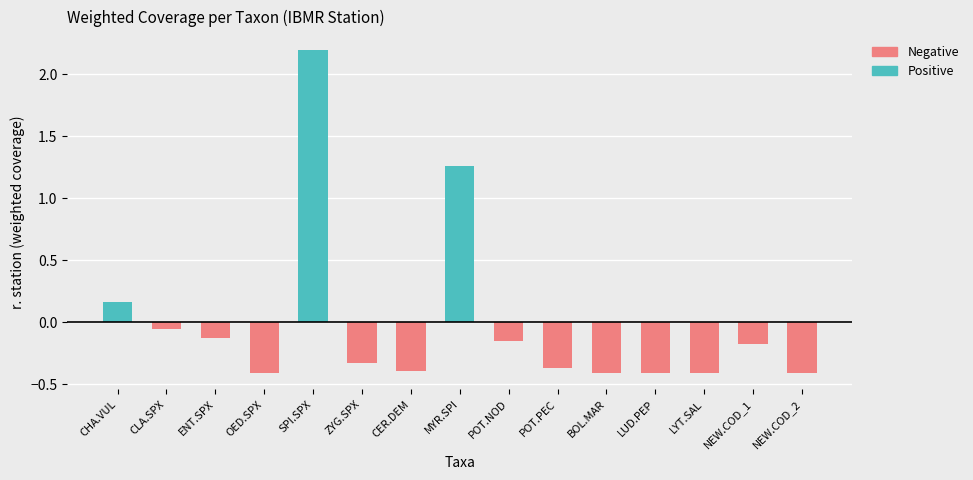

How many data points does each series have?

15